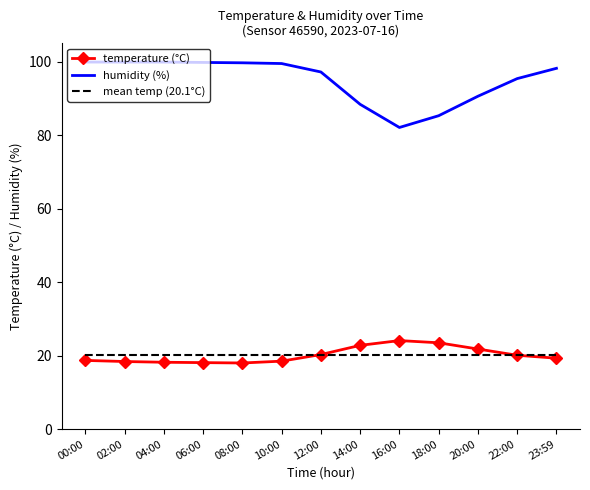

True or false: mean temp (20.1°C) has a value of 4.2 at 04:00.

False